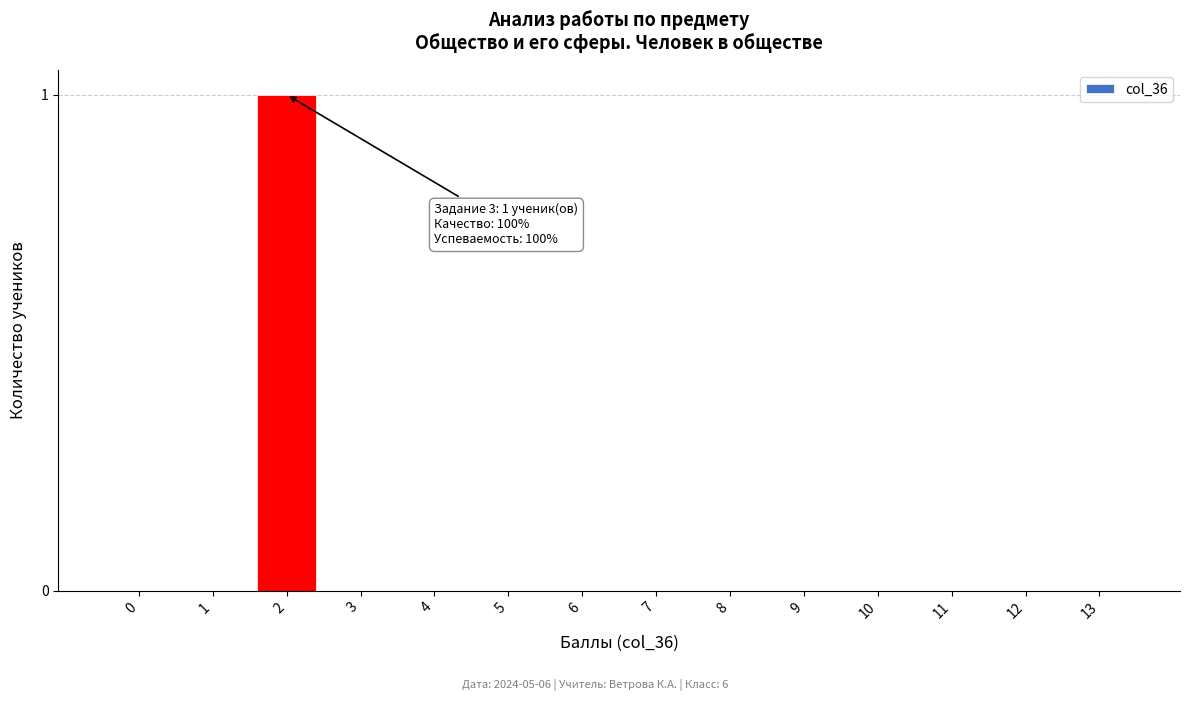

Reading left to right, extract all data points from this chart.

0=0	1=0	2=1	3=0	4=0	5=0	6=0	7=0	8=0	9=0	10=0	11=0	12=0	13=0